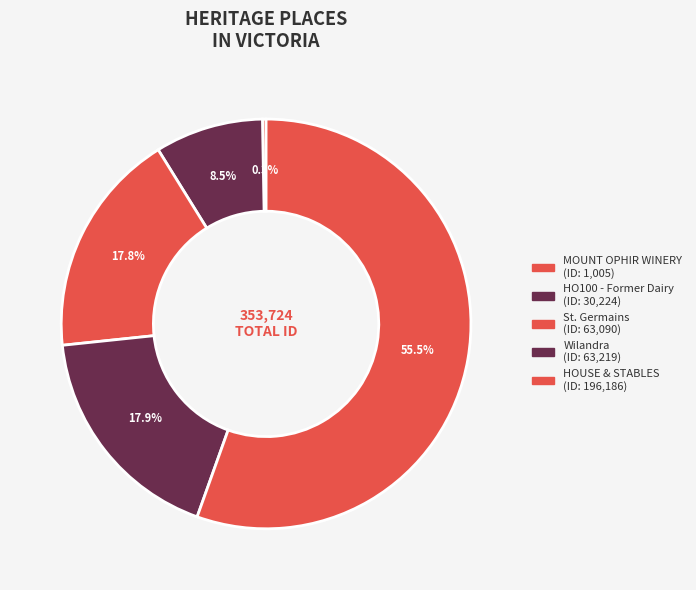

What is the majority slice?

HOUSE & STABLES